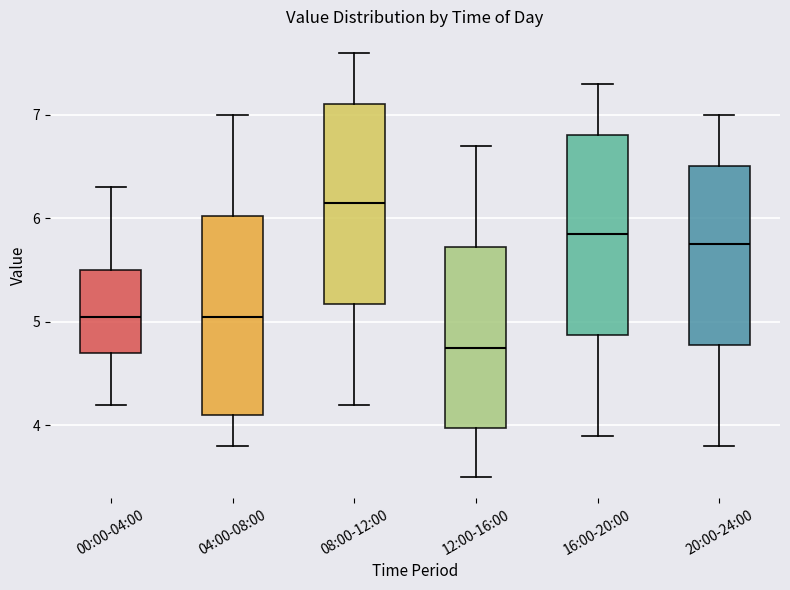

Reading left to right, read every box against the y-axis: the position of its median line, the range the box covers, and the ends of its whiskers. The values are not printed on the chart, so give them approximately, as read against the axis.

00:00-04:00: median 5.1, box 4.7 to 5.5, whiskers 4.2 to 6.3
04:00-08:00: median 5.1, box 4.1 to 6.0, whiskers 3.8 to 7.0
08:00-12:00: median 6.2, box 5.2 to 7.1, whiskers 4.2 to 7.6
12:00-16:00: median 4.8, box 4.0 to 5.7, whiskers 3.5 to 6.7
16:00-20:00: median 5.9, box 4.9 to 6.8, whiskers 3.9 to 7.3
20:00-24:00: median 5.8, box 4.8 to 6.5, whiskers 3.8 to 7.0